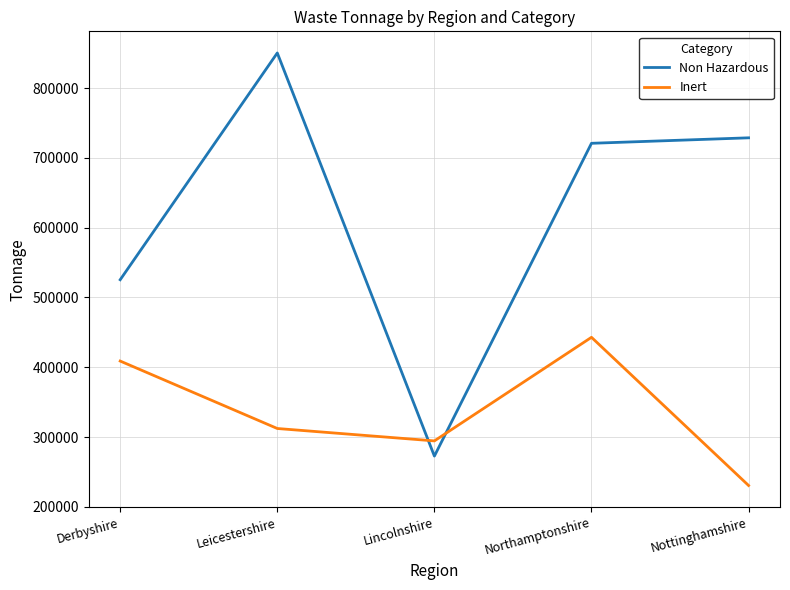

Is this an area chart (filled region under the line)?

No